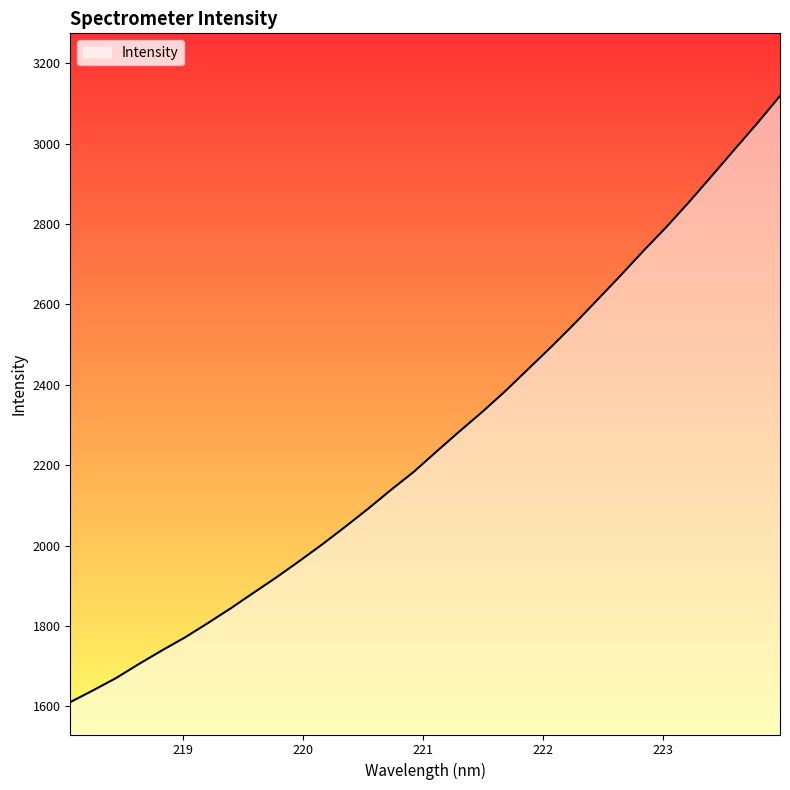

Count the number of data series in this chart.

1